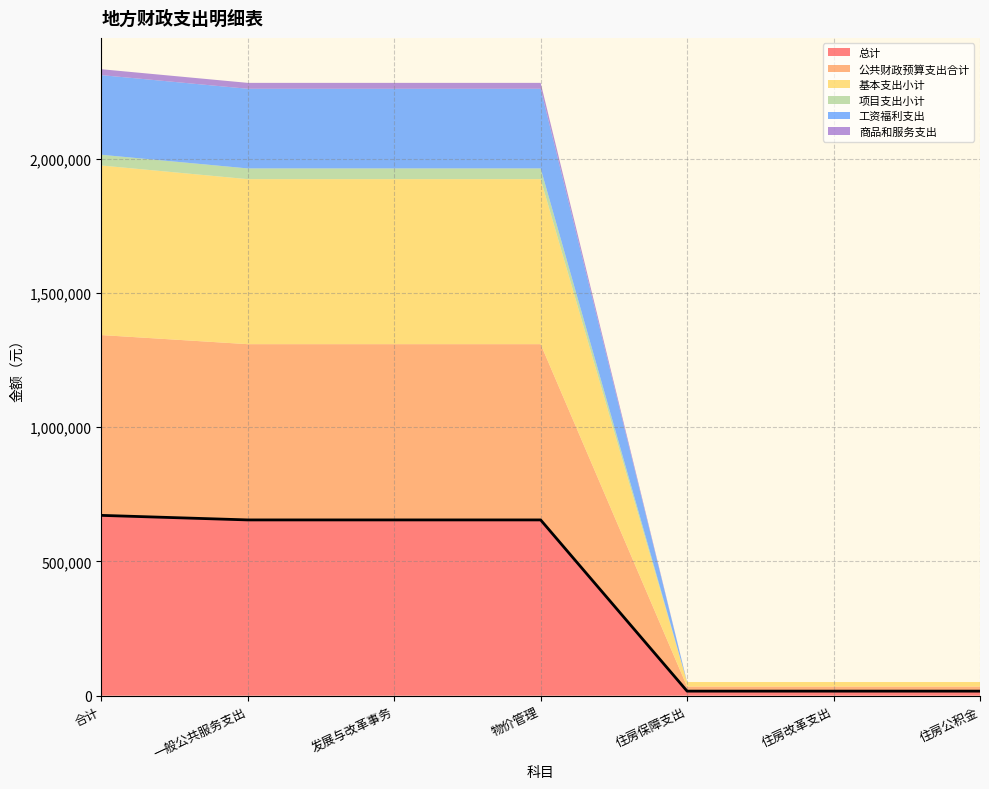

True or false: 基本支出小计 and 商品和服务支出 cross at least once.

False